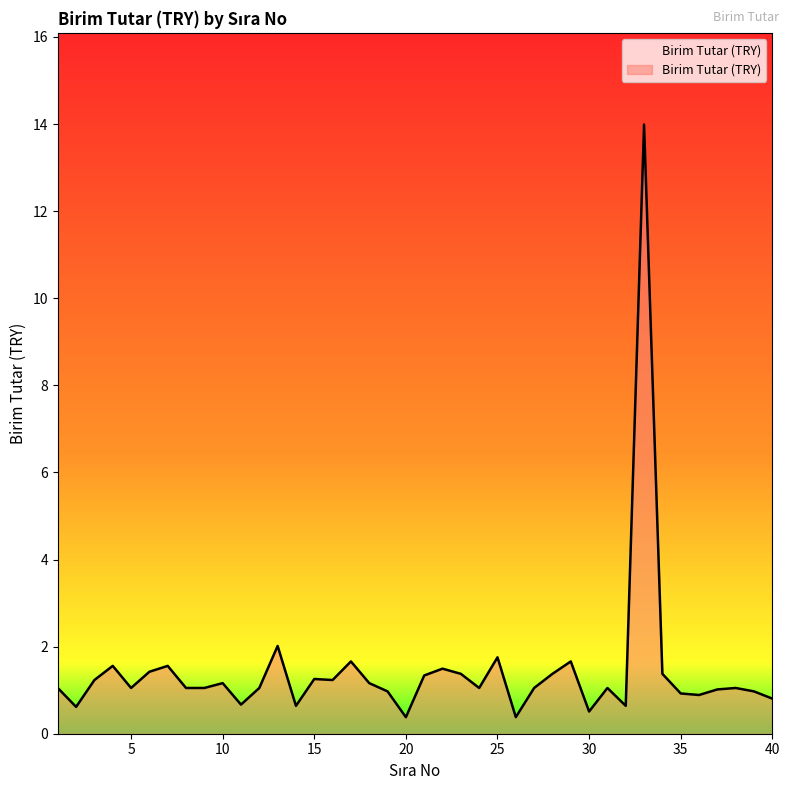

What is the smallest value displayed?

0.4